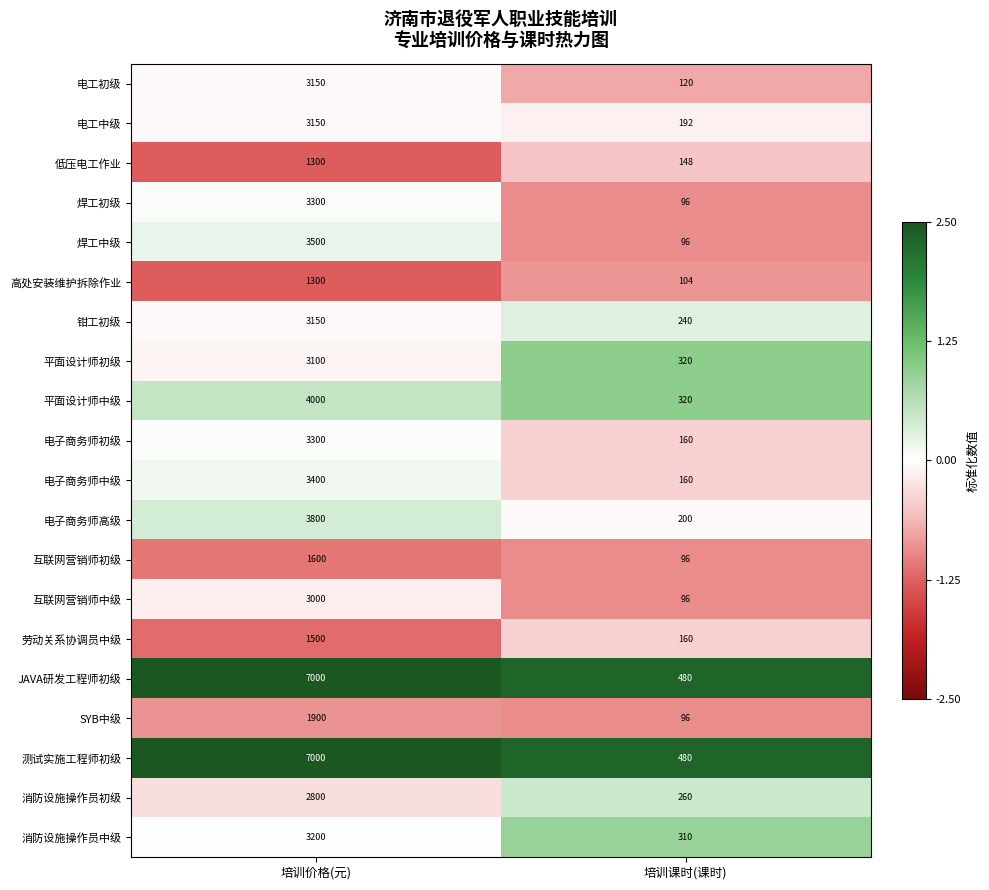

What is the minimum value shown in the chart?

96